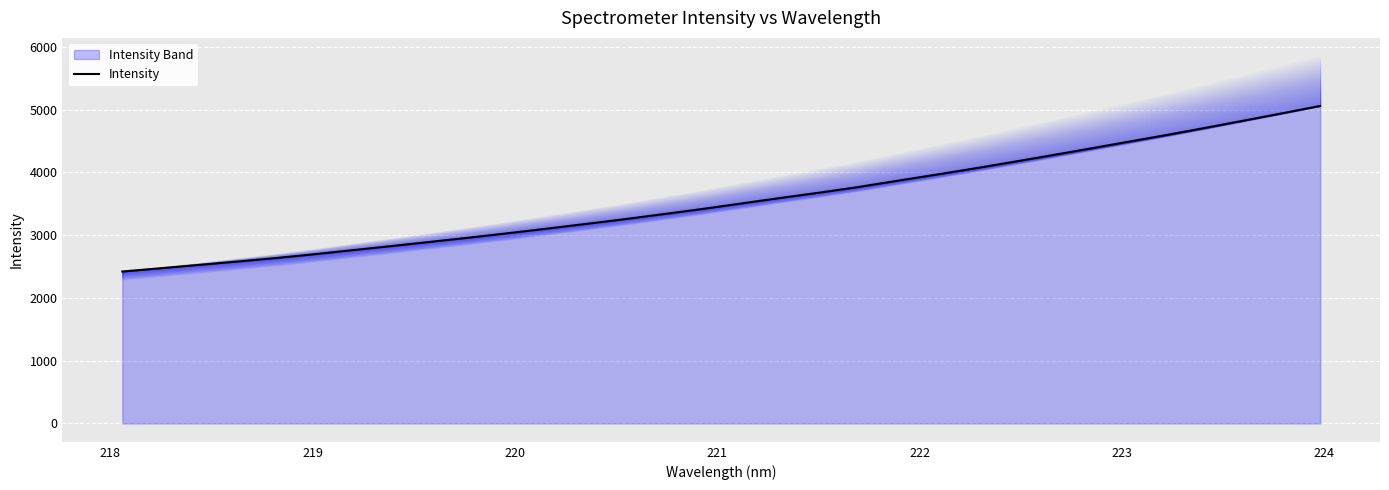

How many distinct data groups are displayed?

1